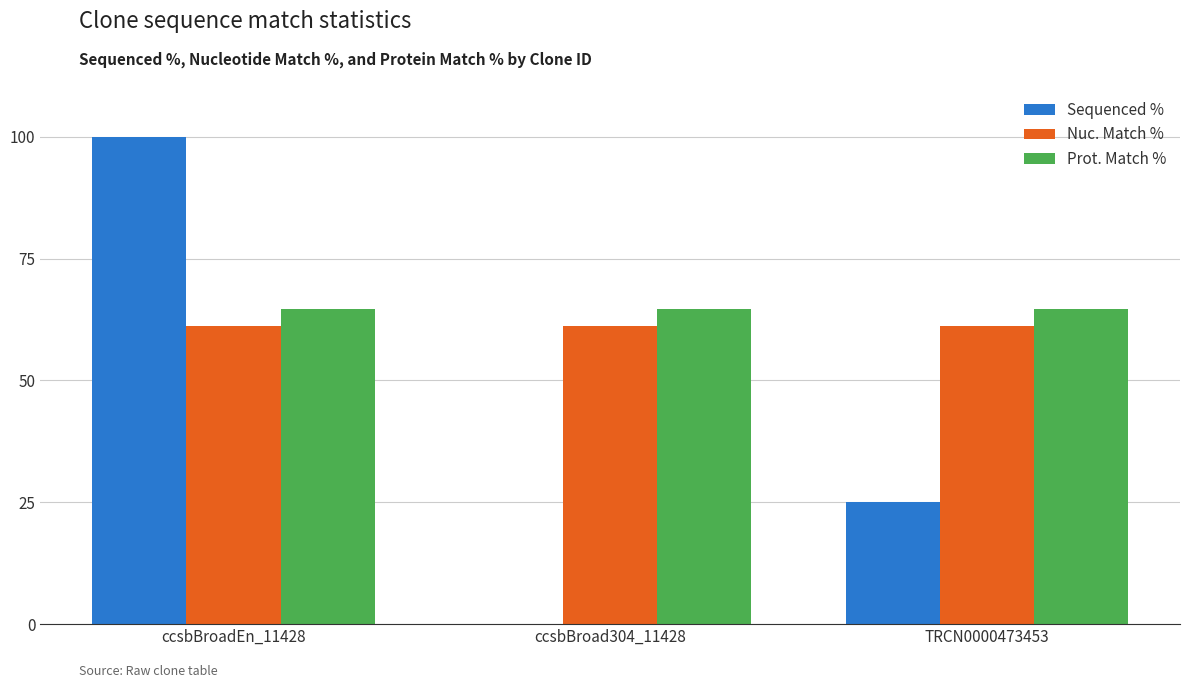

What is the average value of the Sequenced % series?

41.7